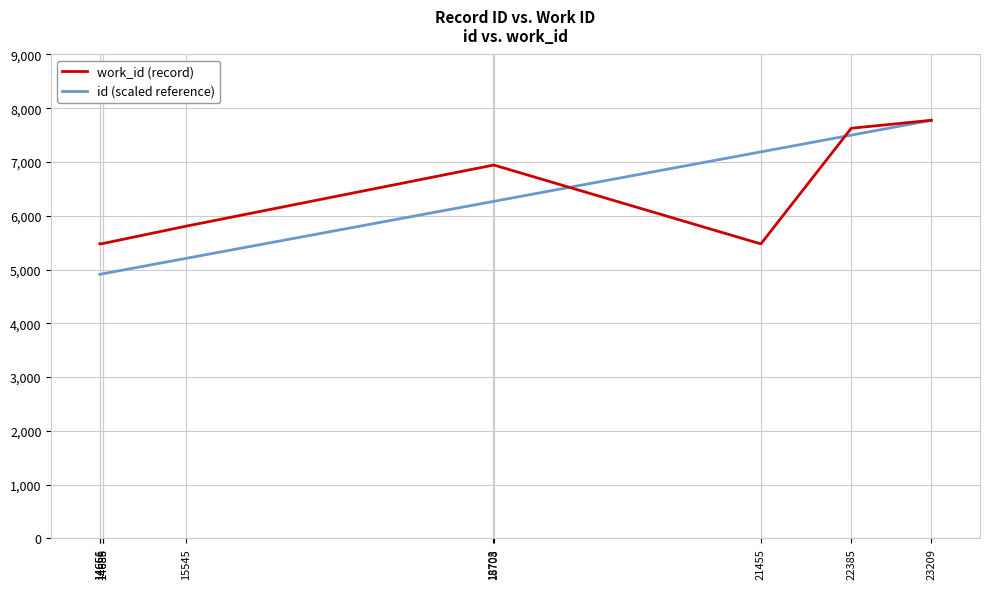

True or false: work_id (record) has a value of 2748.7 at 14685.

False